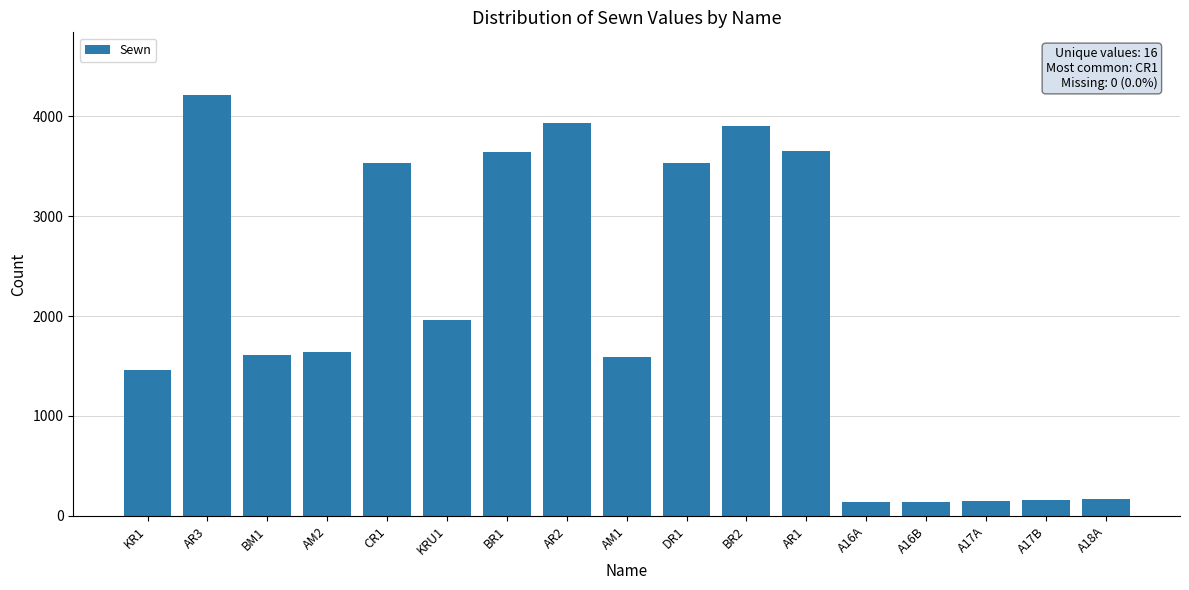

True or false: the data shows 2244 at AM1.

False